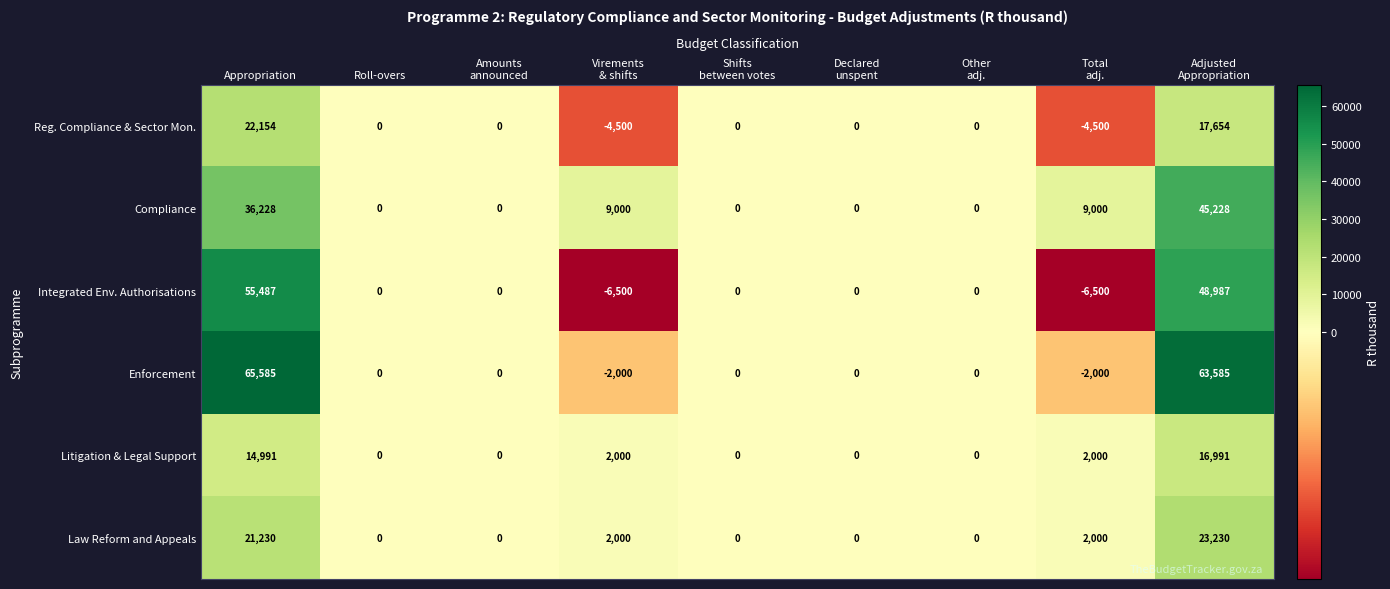

What is the average value of the Litigation & Legal Support series?

3998